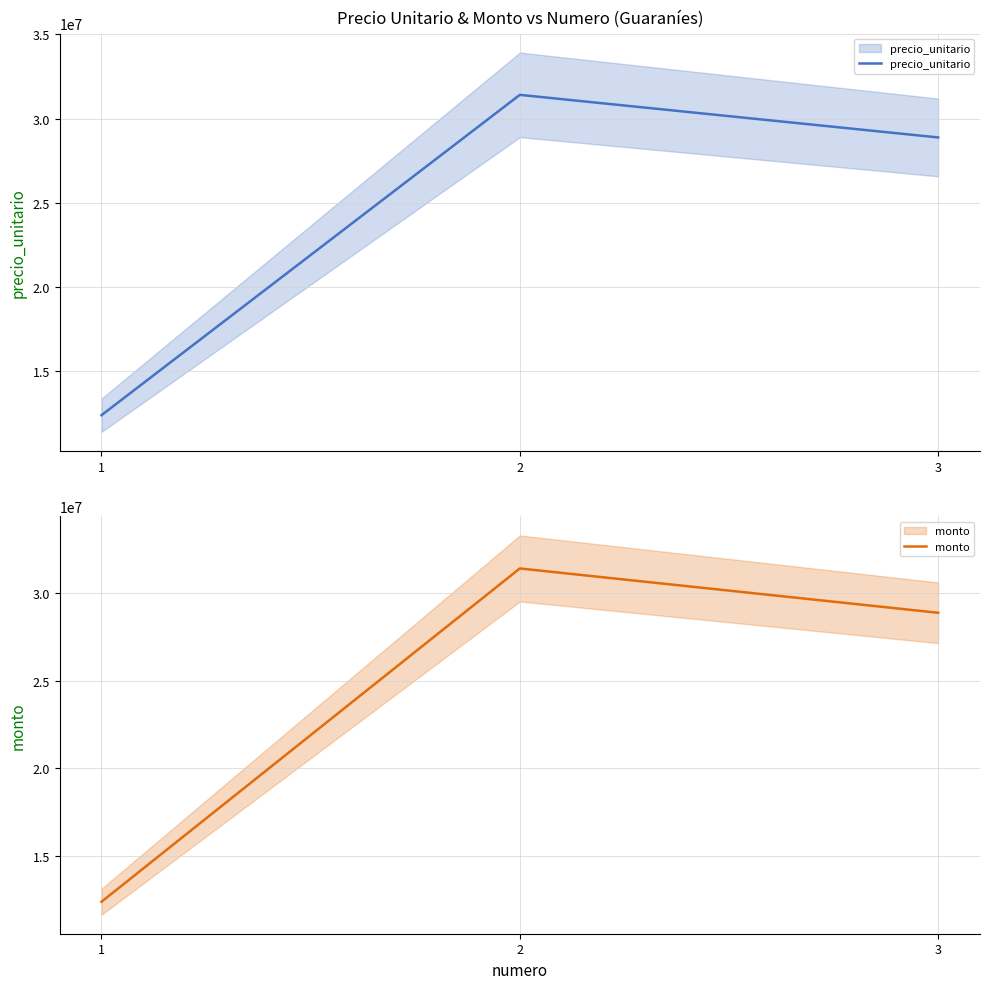

The value of precio_unitario at 2 is 9318337. True or false?

False